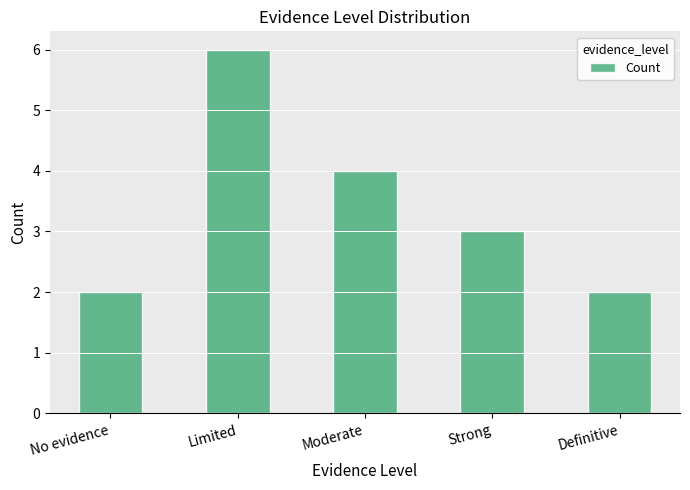

How many distinct data groups are displayed?

1